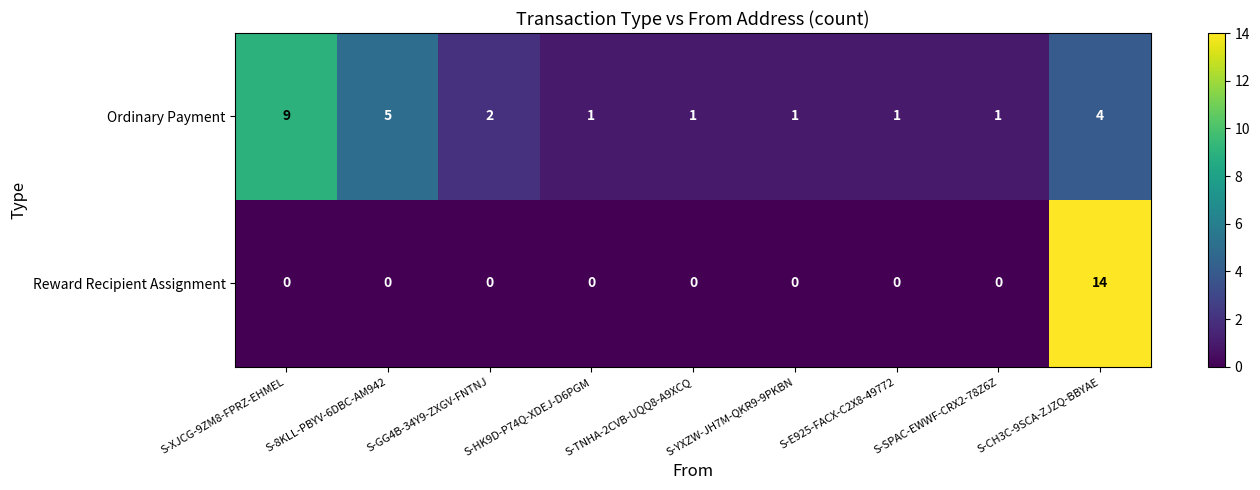

What is the sum of all Reward Recipient Assignment values?

14